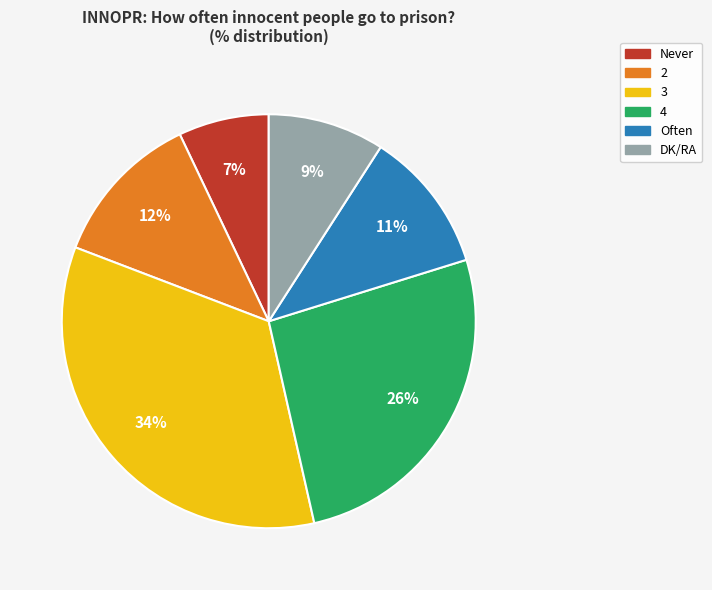

Is the sum of DK/RA and Never greater than half?

No